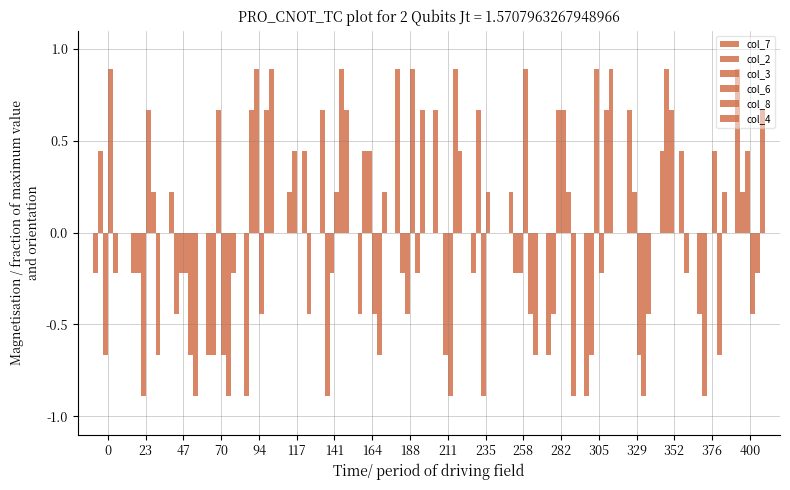

Count the number of data series in this chart.

6